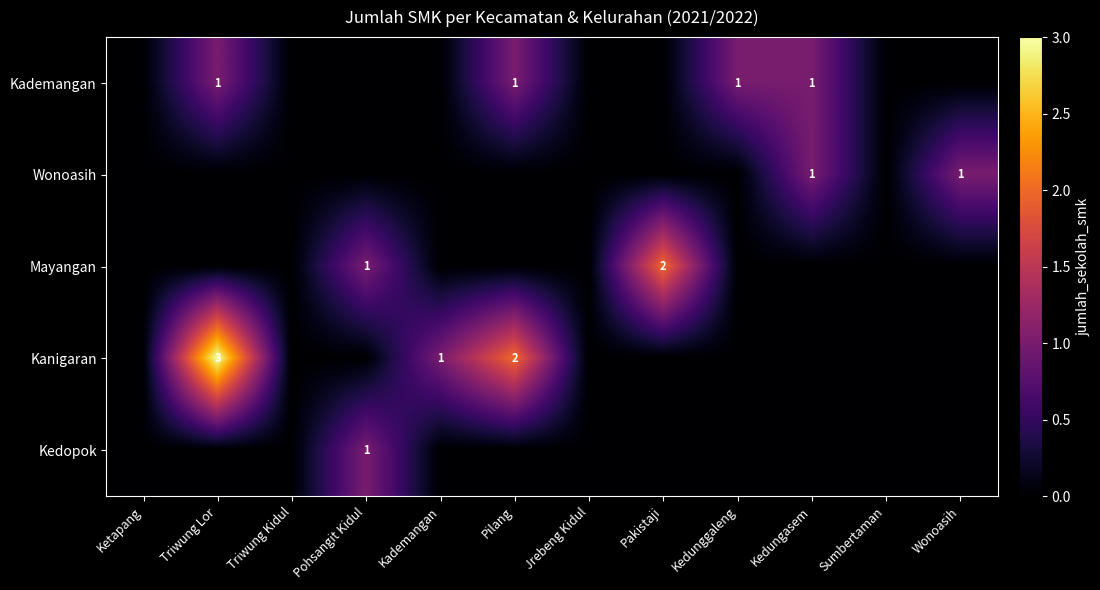

The value of Kademangan at Kedungasem is 2. True or false?

False